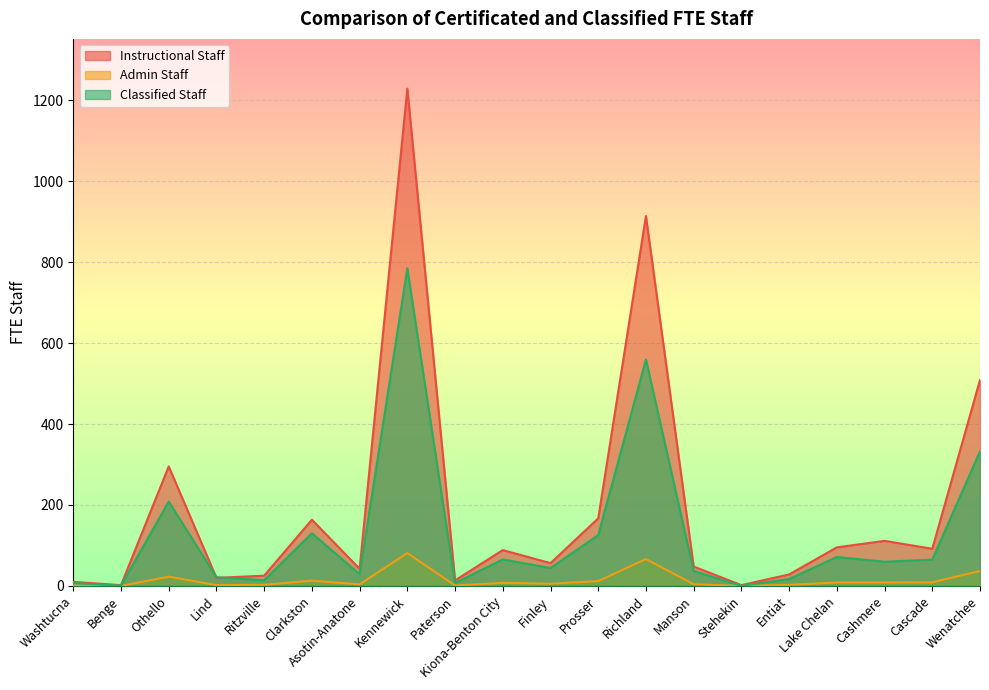

At which label does Admin Staff first exceed 7?

Othello